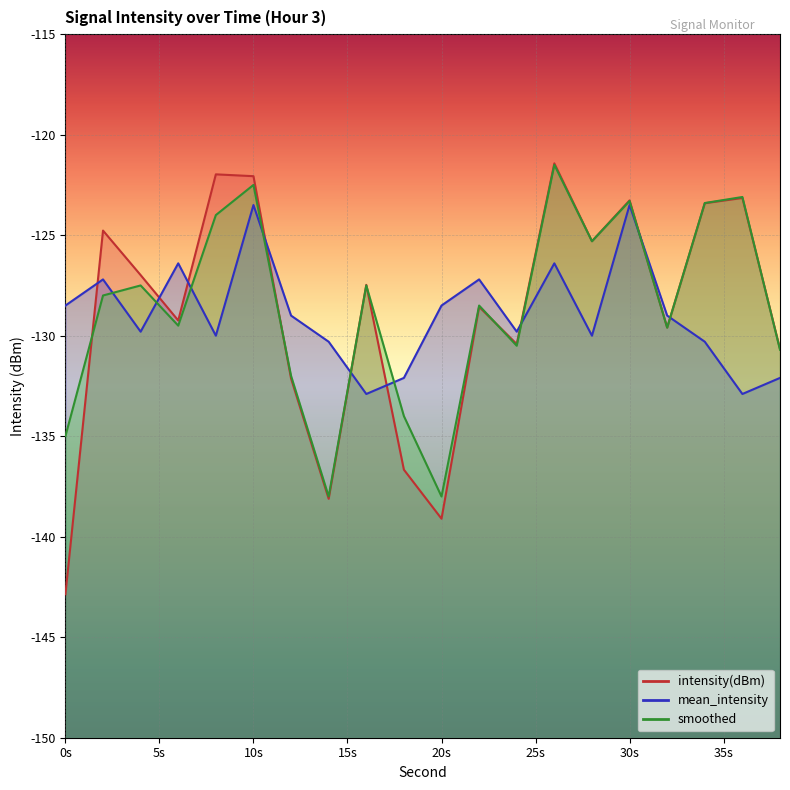

What is the total value across all series at 14?

-406.4